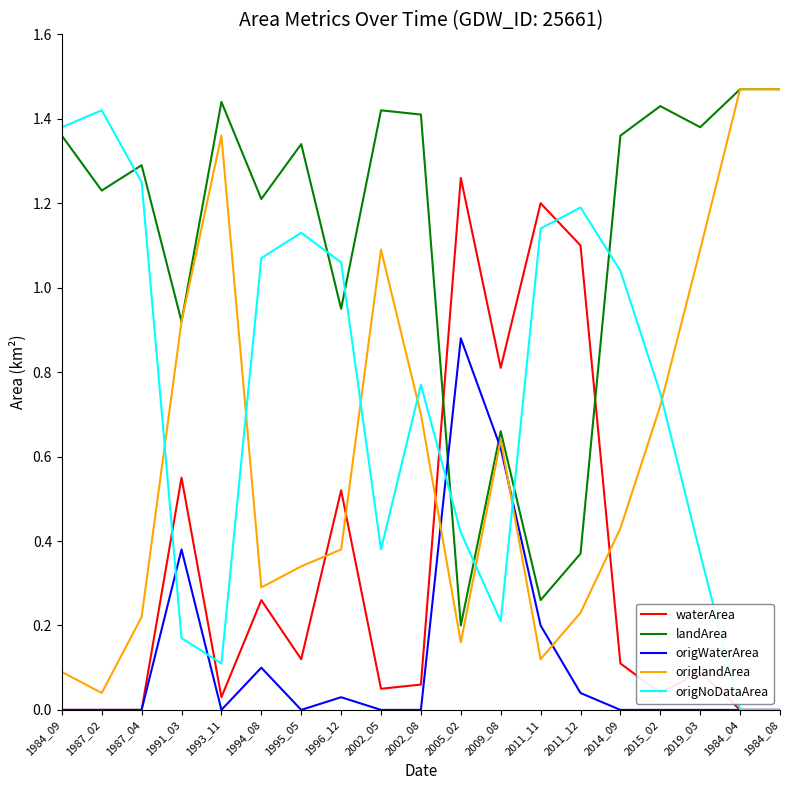

At 2019_03, list the series in order from largest to smallest.

landArea, origlandArea, origNoDataArea, waterArea, origWaterArea